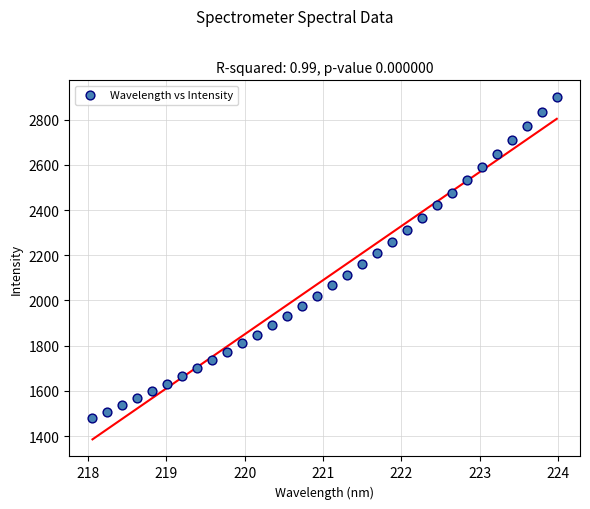

What is the range of X values (max minus min)?

5.9